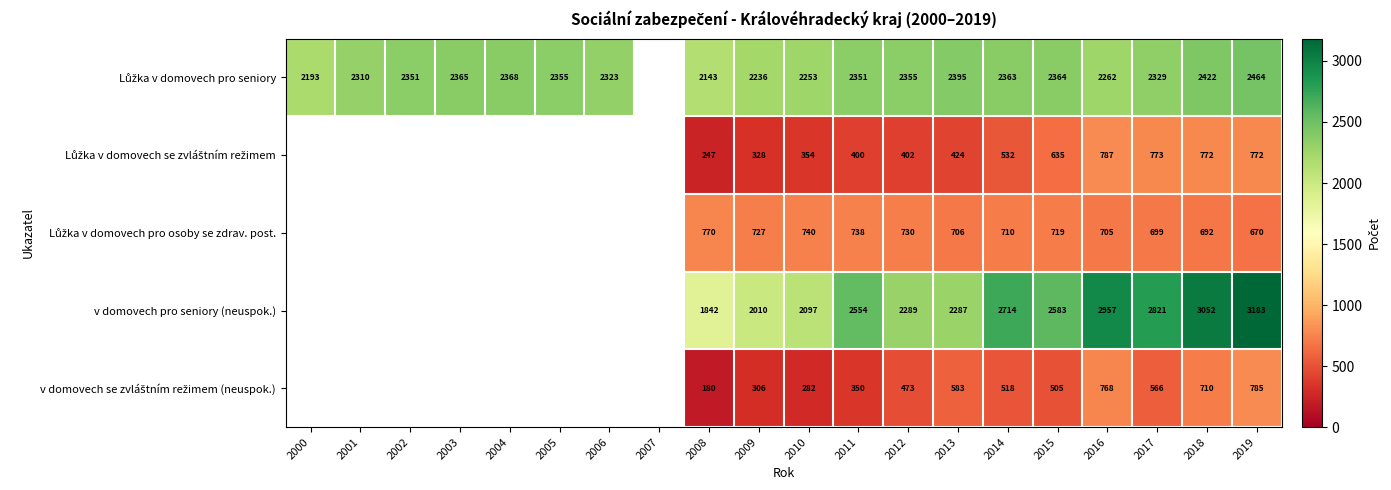

What is the total value across all series at 2013?

6395